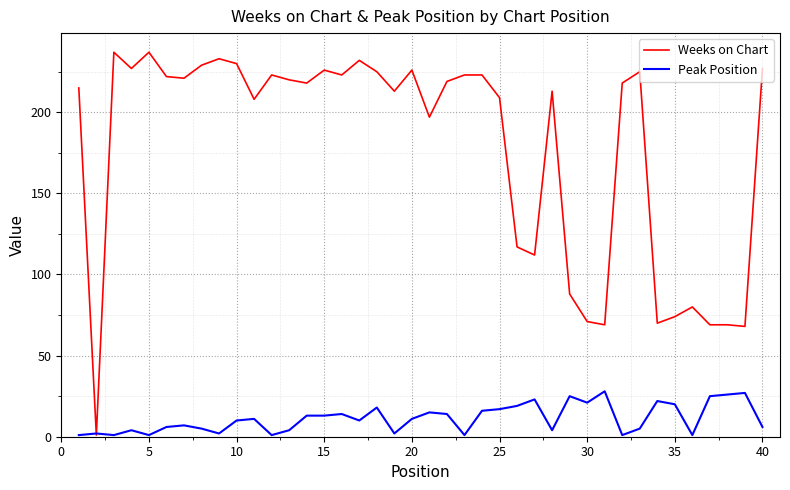

Which series has the largest total across all categories?

Weeks on Chart